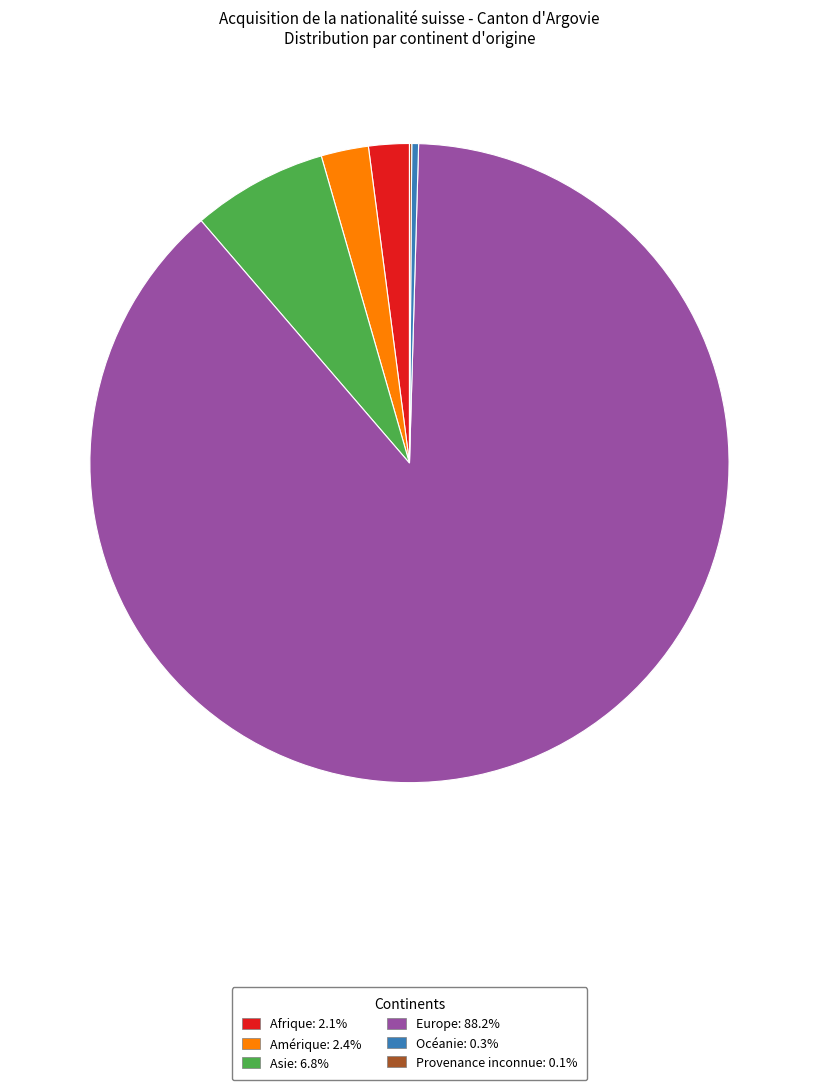

What is the ratio of the value at Afrique: 2.1% to the value at Océanie: 0.3%?

6.0